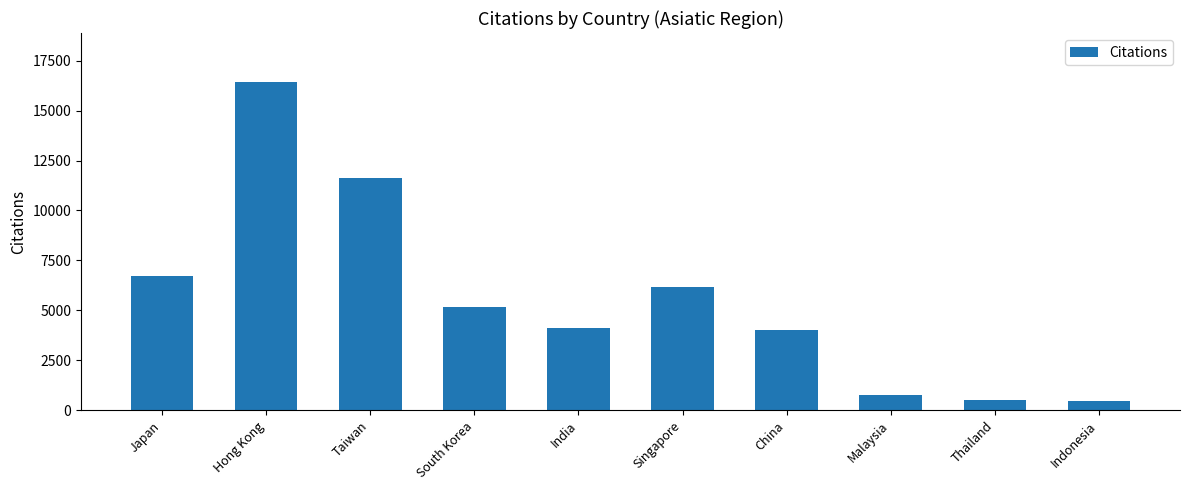

What is the approximate value at South Korea, to the nearest 50?

5150